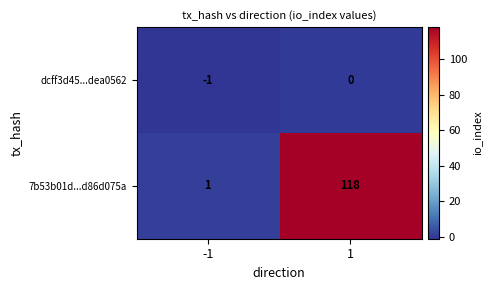

Reading left to right, transcribe all the data shown in this chart.

dcff3d45...dea0562: -1=-1	1=0
7b53b01d...d86d075a: -1=1	1=118